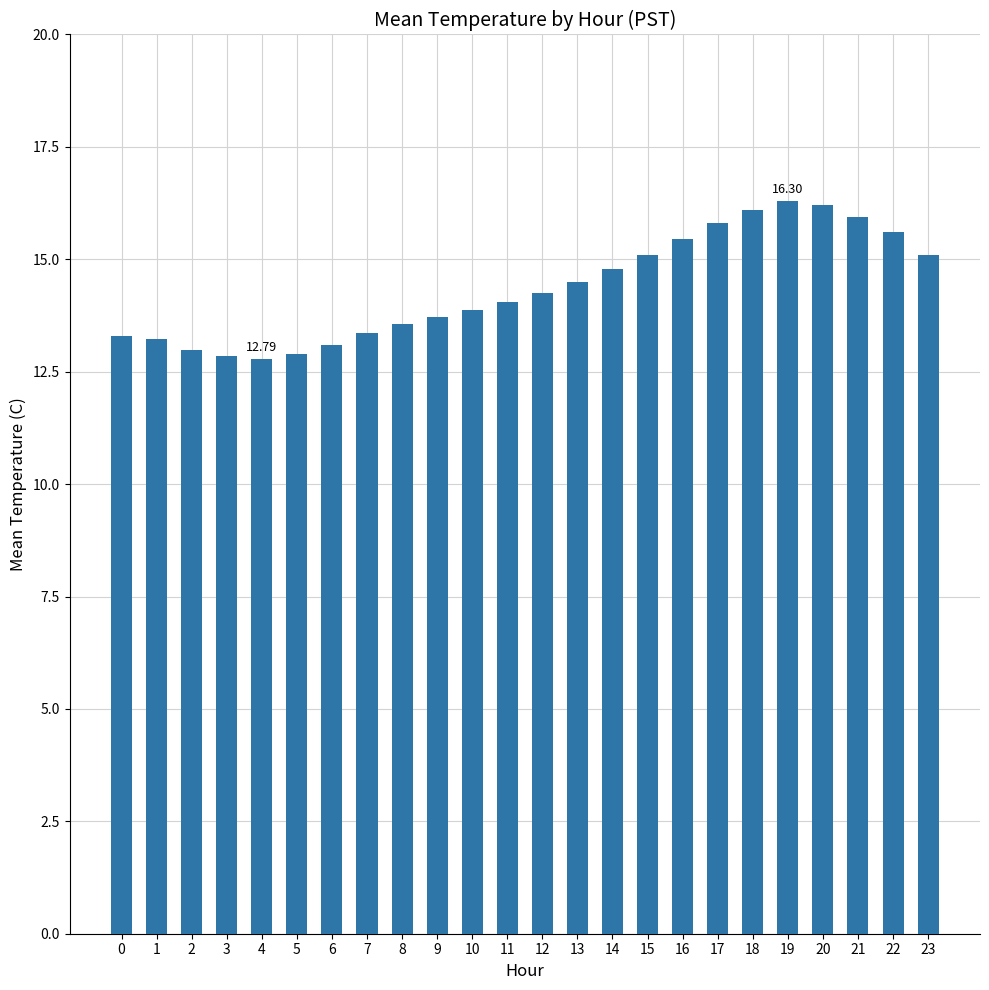

What is the value of the 1st bar from the left?

13.3